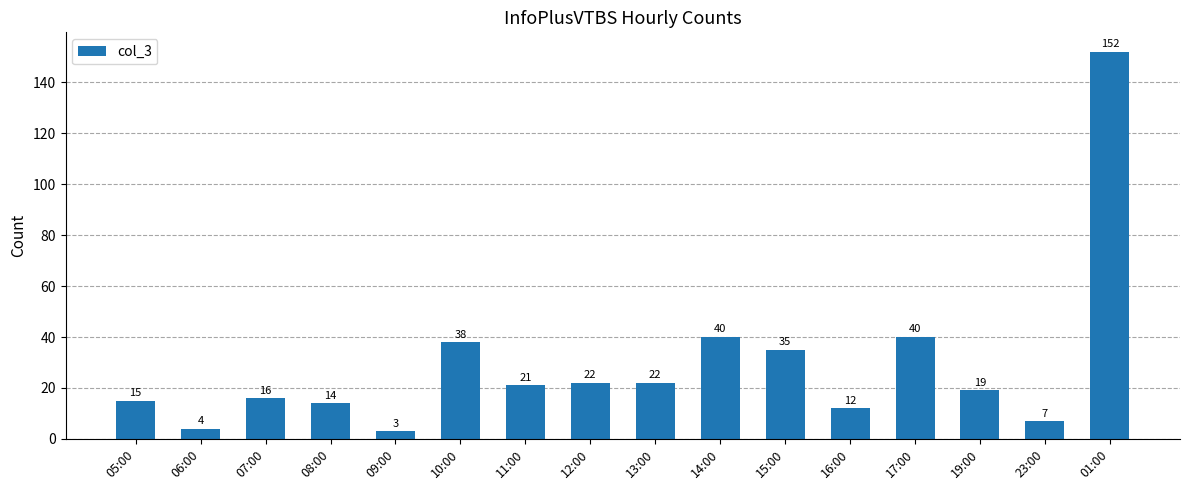

True or false: the data shows 8 at 12:00.

False